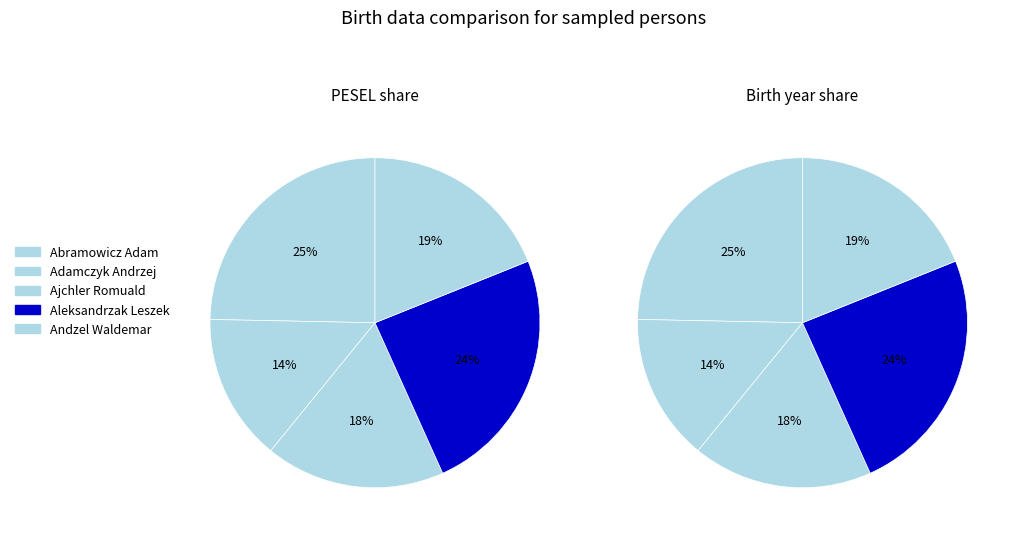

Does any single category account for the majority?

No